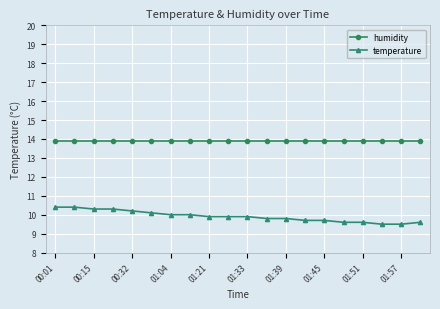

What is the value of the temperature point at the 5th from the left?

10.2